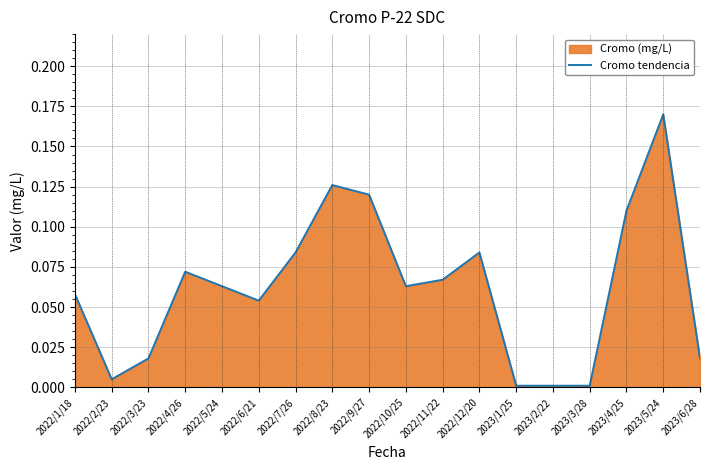

What is the greatest value displayed?

0.2